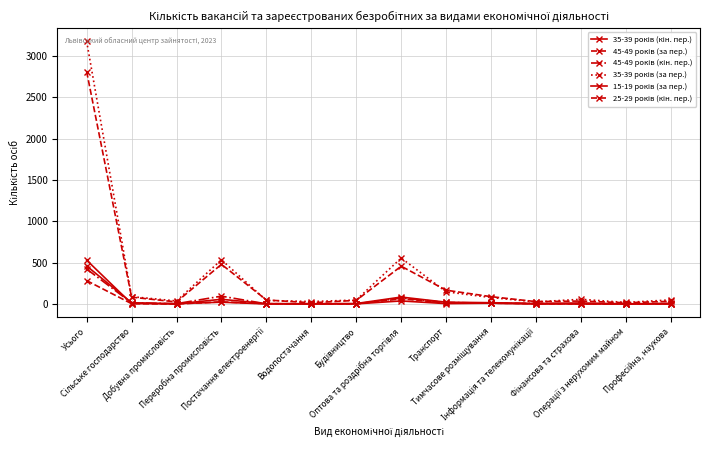

Does the chart have visible grid lines?

Yes